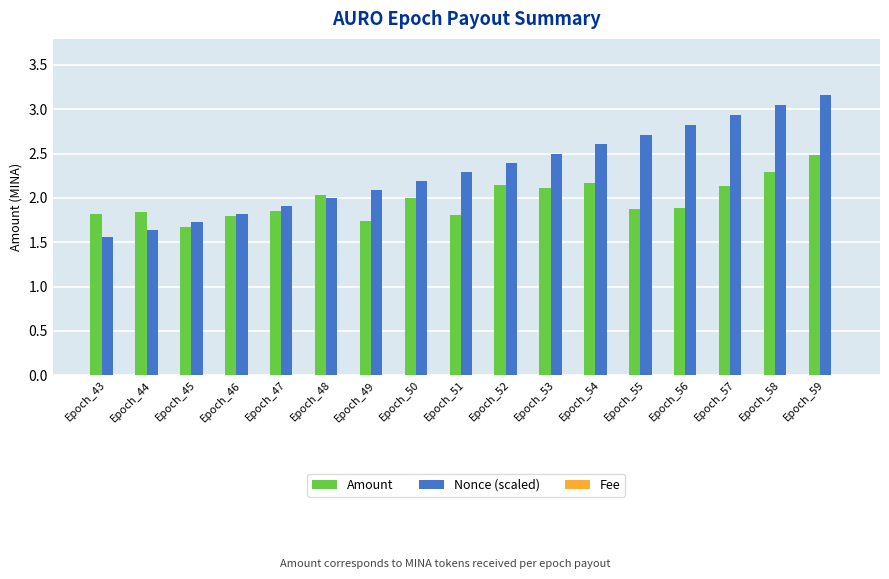

The value of Nonce (scaled) at Epoch_47 is 1.2. True or false?

False